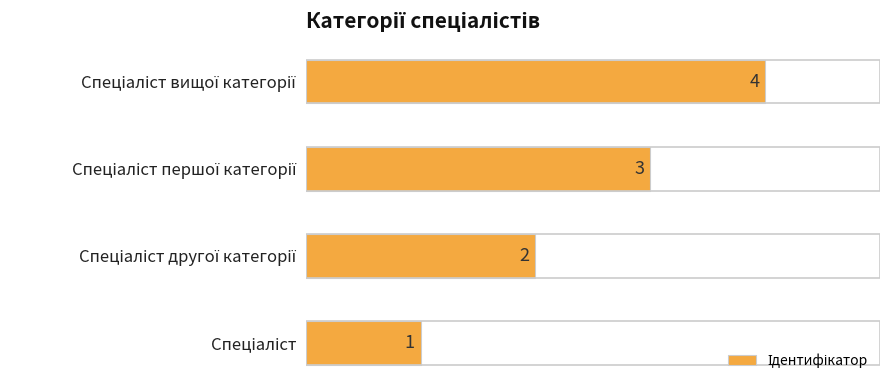

What is the difference between the maximum and minimum values?

3